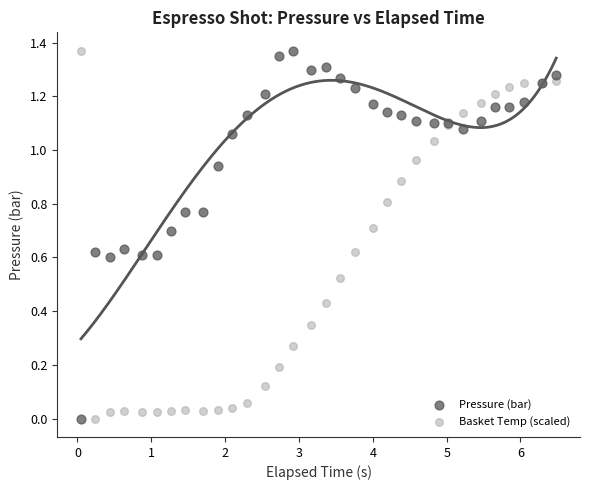

What is the X range (max minus min) for the scatter plot?

6.4